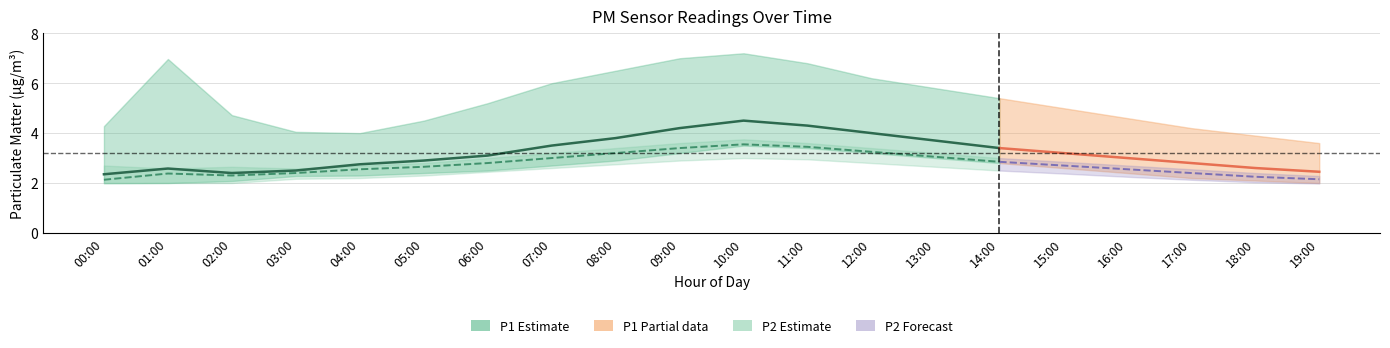

At which category is the sum across all series the highest?

10:00